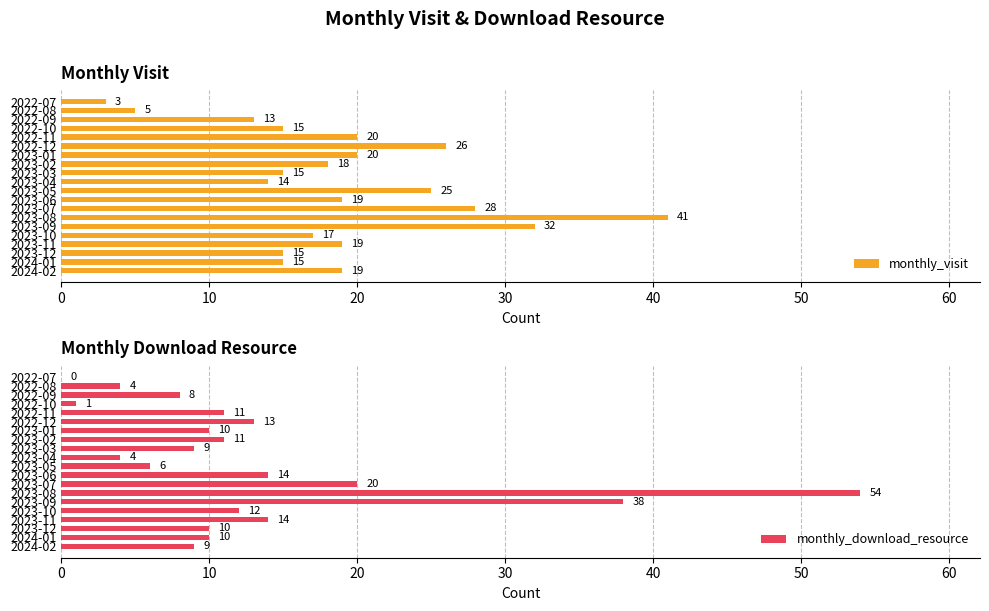

How many distinct data groups are displayed?

2